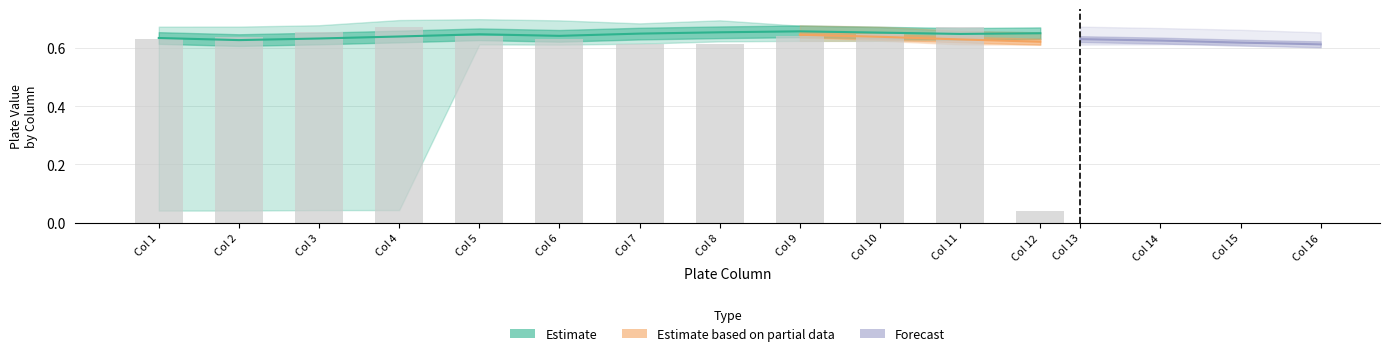

What is the difference between the highest and lowest values at Col 9?

0.1